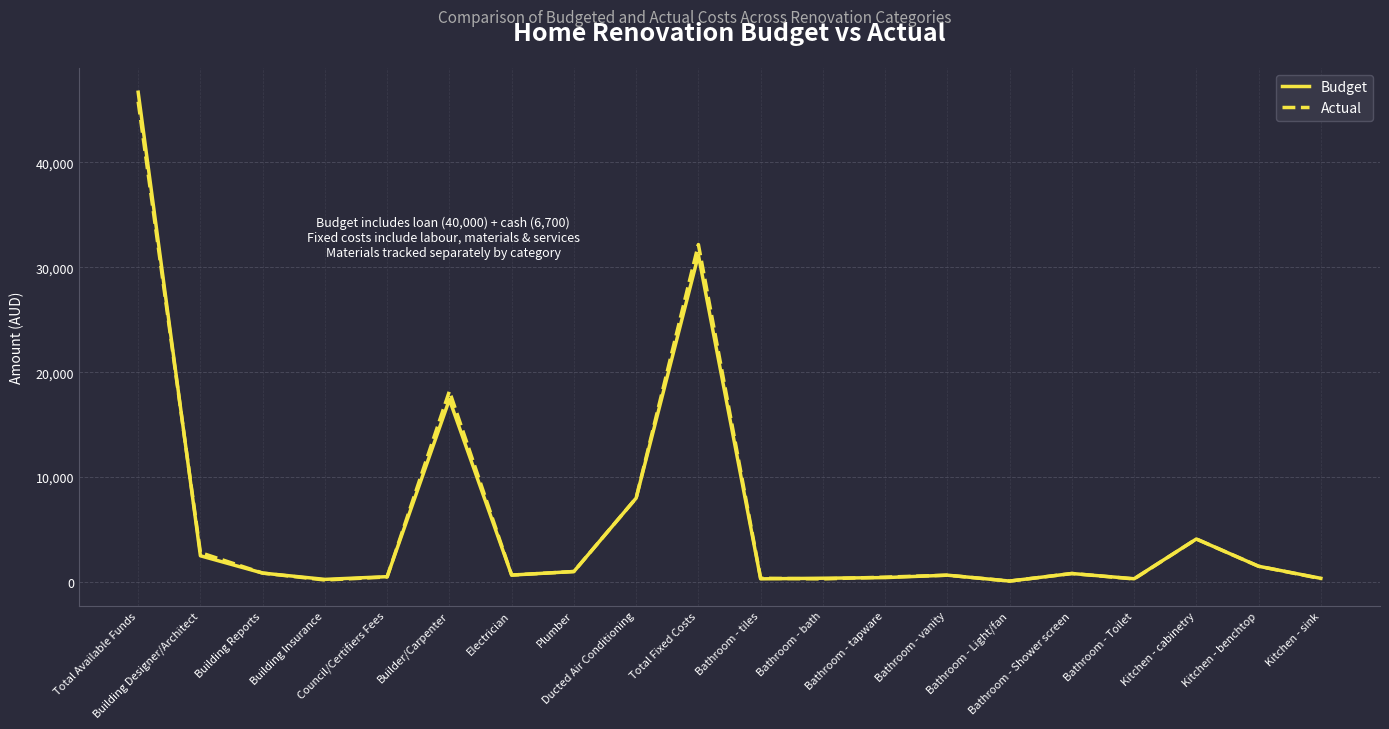

Which series has the largest range (max minus min)?

Budget